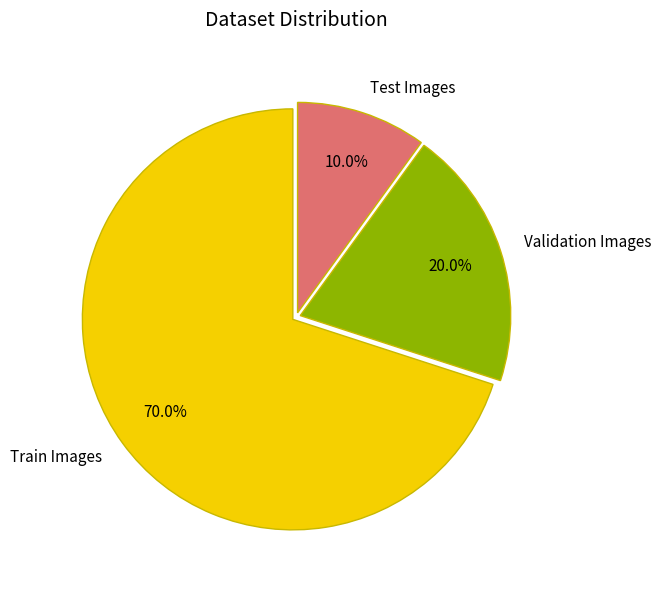

Which has a higher value, Train Images or Test Images?

Train Images